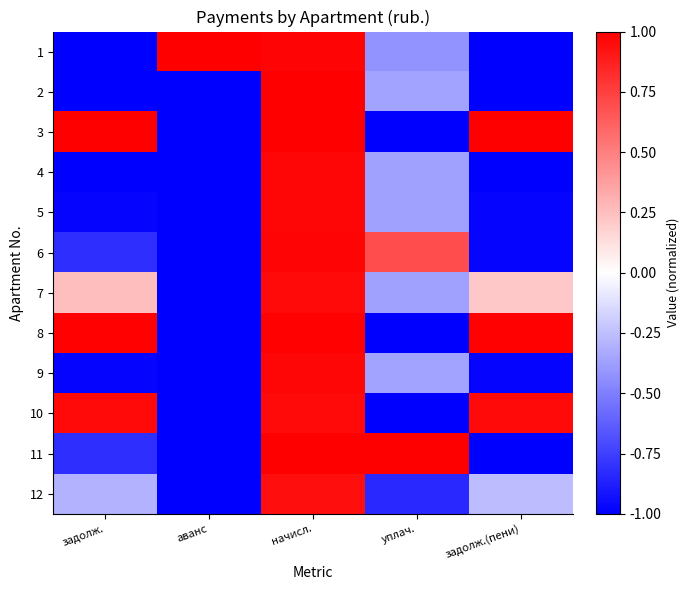

What is the total value across all series at начисл.?

11.7